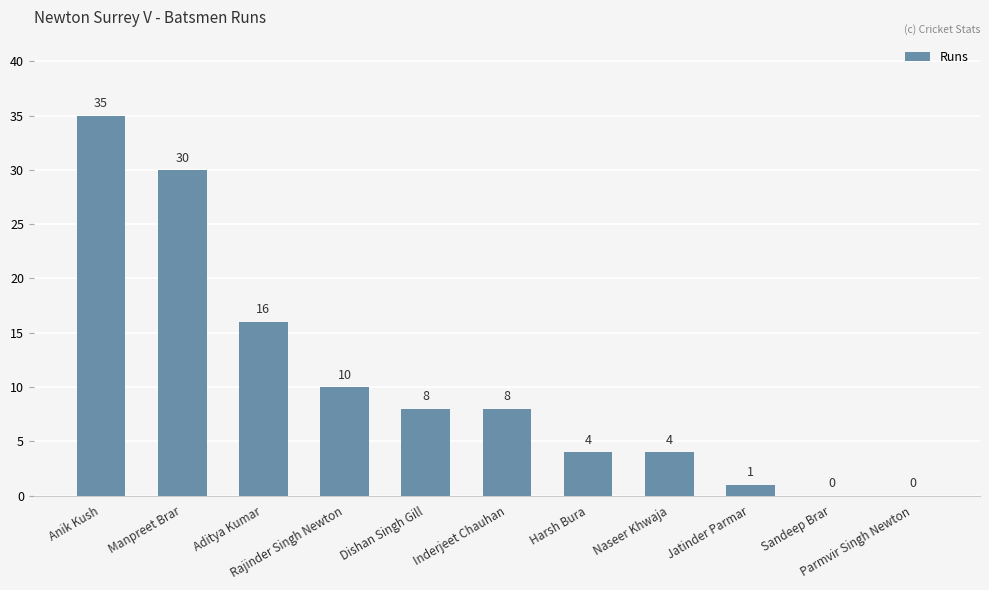

The chart shows a value of 10 at Rajinder Singh Newton. True or false?

True